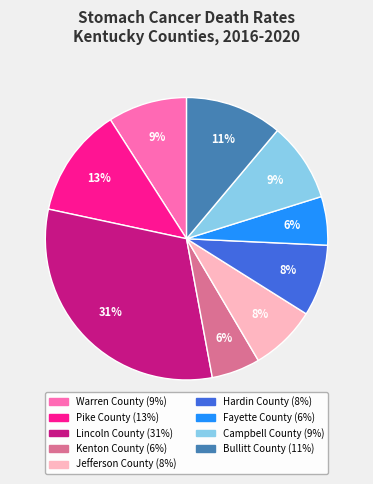

How many segments does this pie chart have?

9